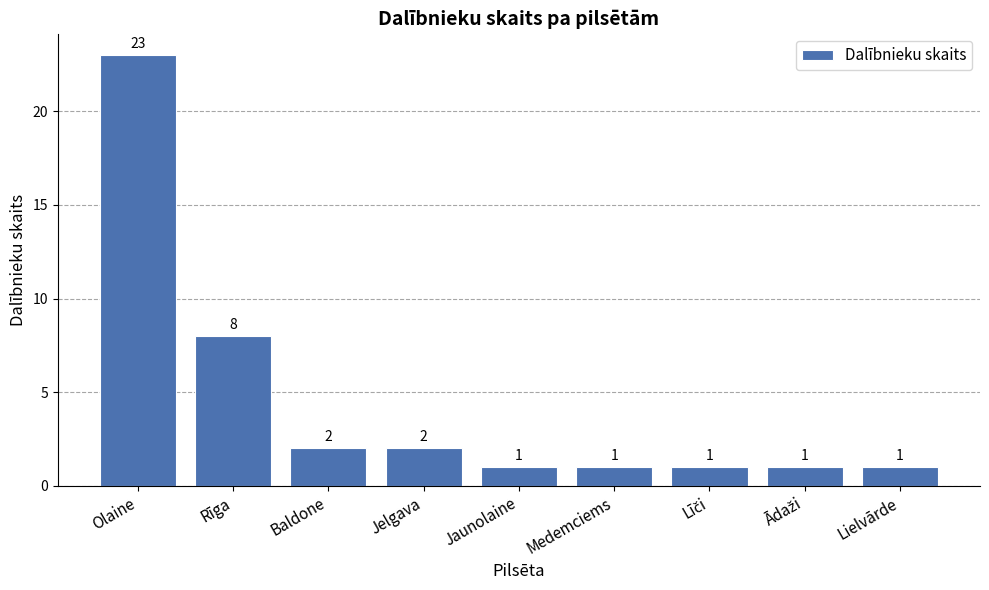

What position from the left is Olaine?

1